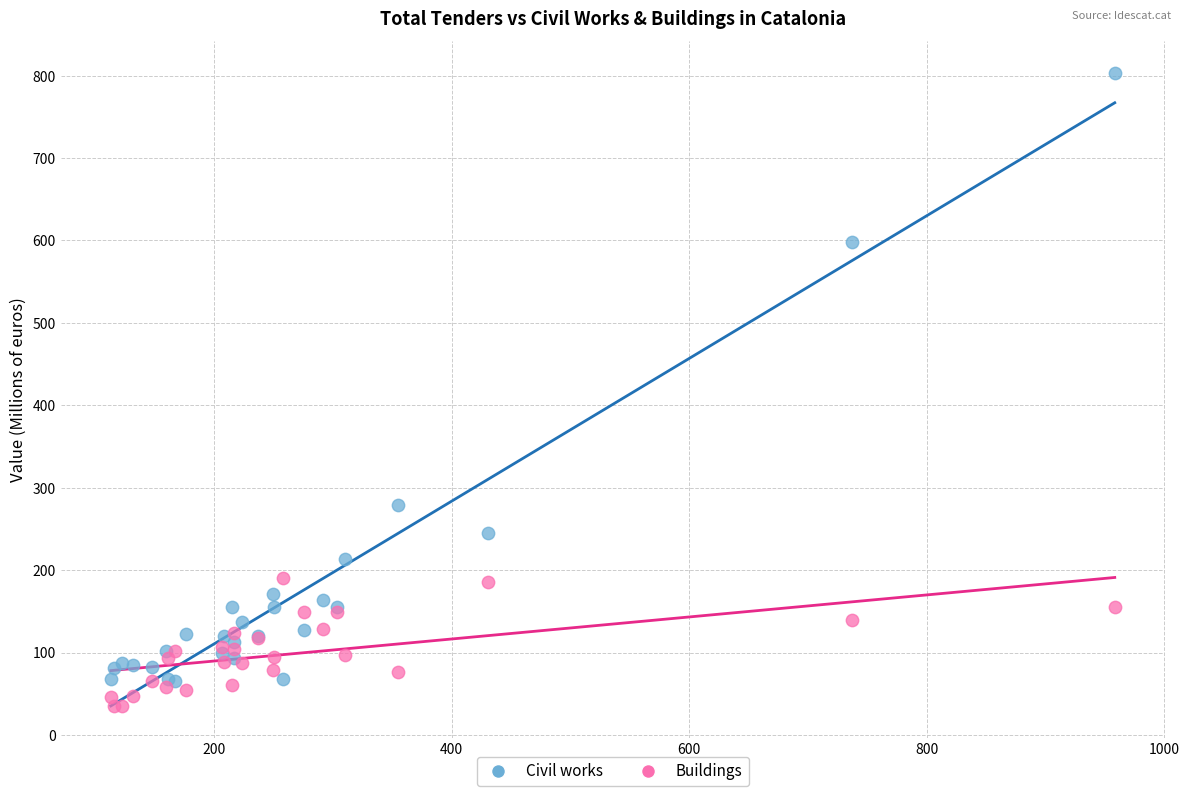

Which series reaches the maximum Y coordinate?

Civil works